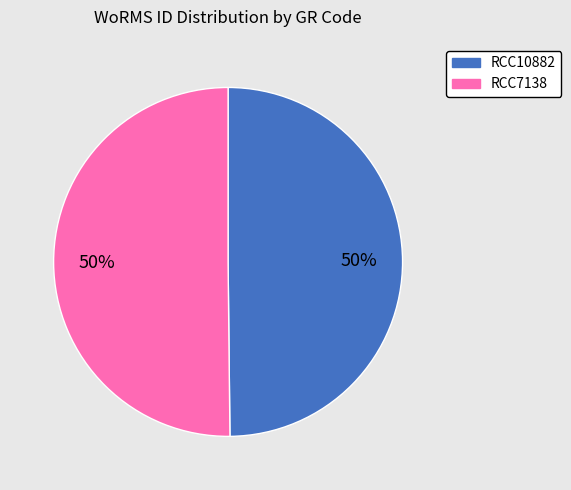

What is the ratio of the value at RCC7138 to the value at RCC10882?

1.0